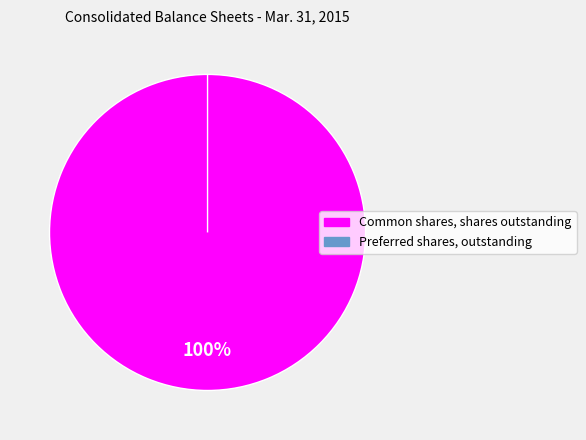

What percentage do Preferred shares, outstanding and Common shares, shares outstanding together represent?

100.0%